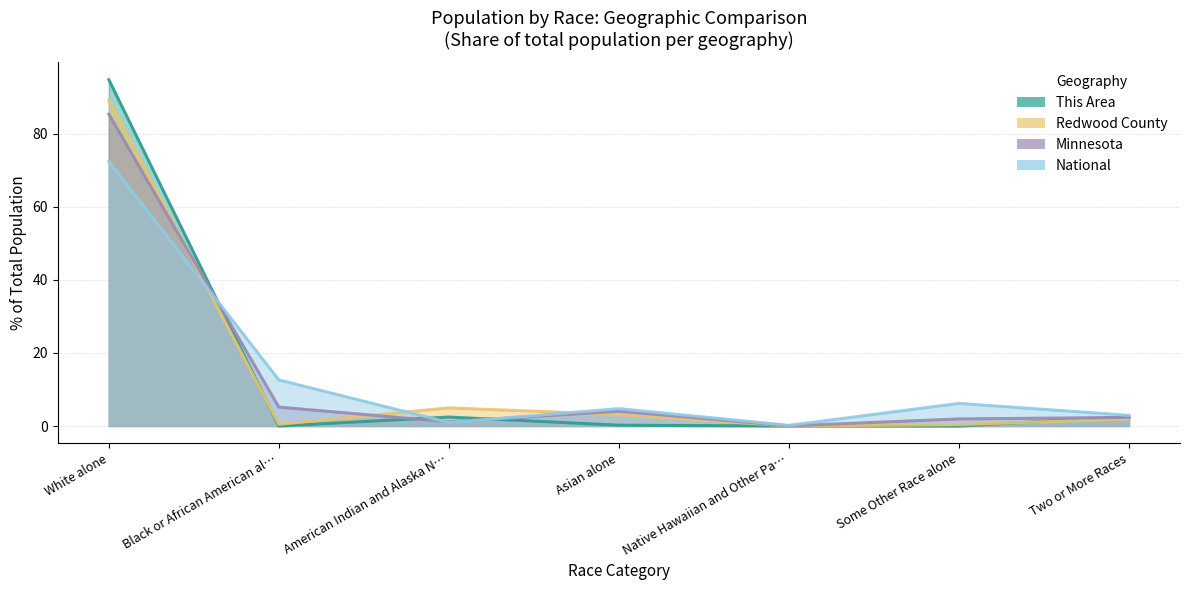

What is the difference between the maximum and minimum values in the This Area series?

94.8